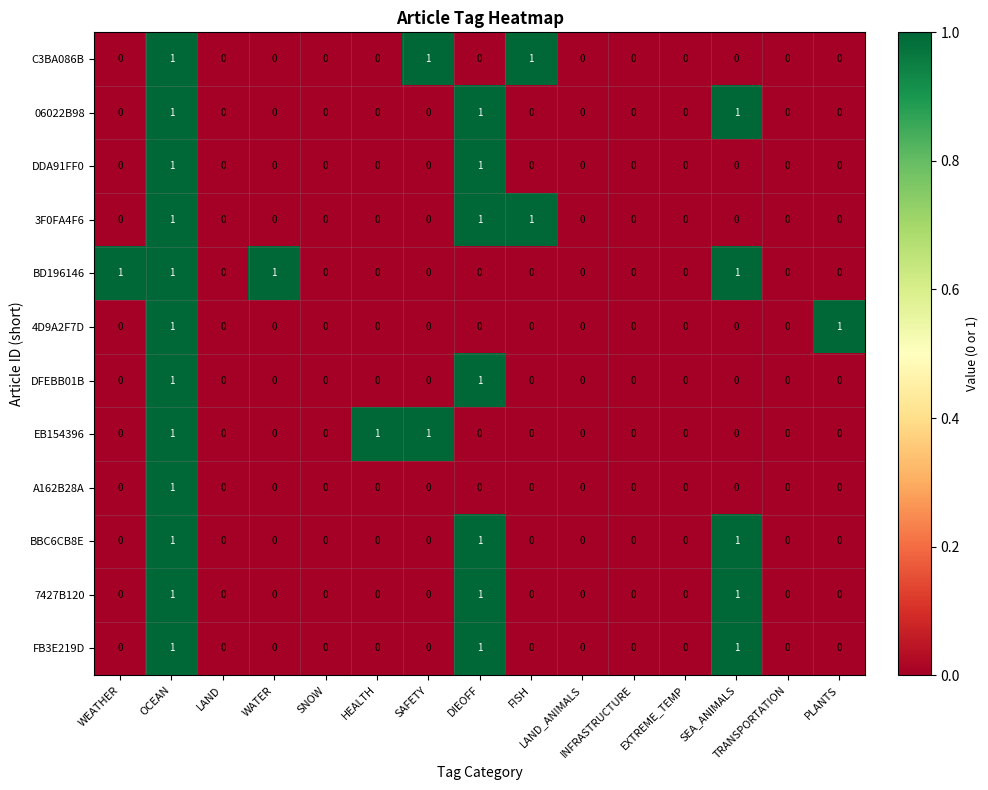

What is the sum of all 3F0FA4F6 values?

3